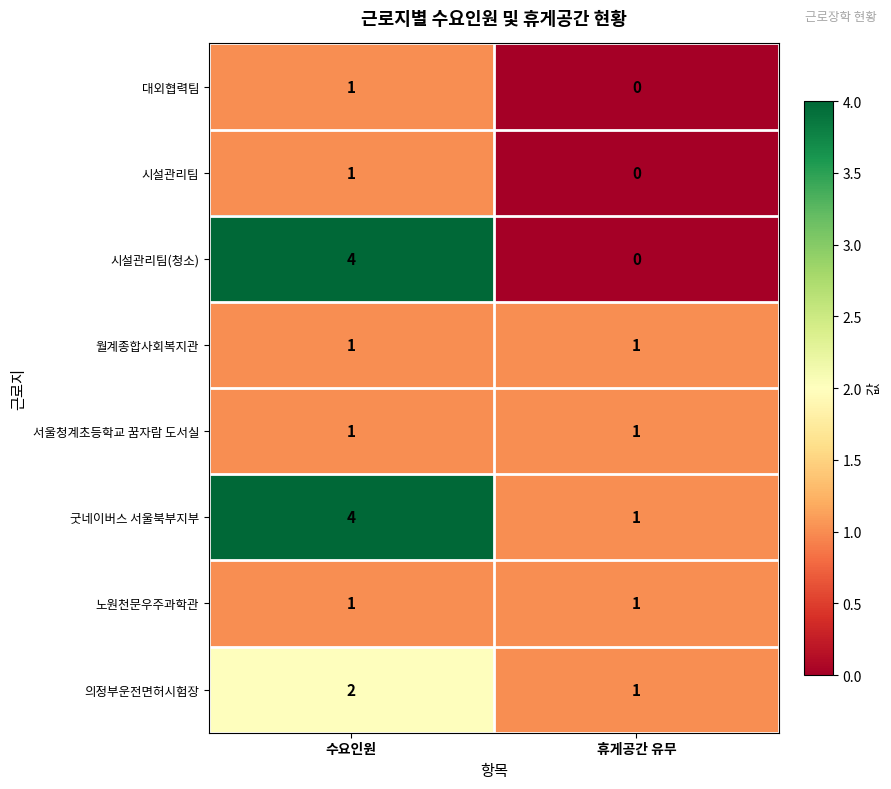

Reading right to left, list all the values displayed in this chart.

대외협력팀: 휴게공간 유무=0	수요인원=1
시설관리팀: 휴게공간 유무=0	수요인원=1
시설관리팀(청소): 휴게공간 유무=0	수요인원=4
월계종합사회복지관: 휴게공간 유무=1	수요인원=1
서울청계초등학교 꿈자람 도서실: 휴게공간 유무=1	수요인원=1
굿네이버스 서울북부지부: 휴게공간 유무=1	수요인원=4
노원천문우주과학관: 휴게공간 유무=1	수요인원=1
의정부운전면허시험장: 휴게공간 유무=1	수요인원=2